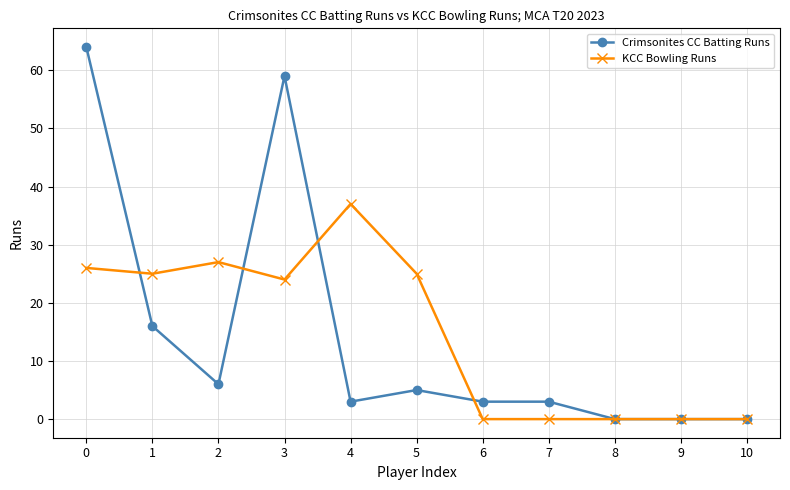

What is the approximate value of Crimsonites CC Batting Runs at 0, to the nearest 5?

65